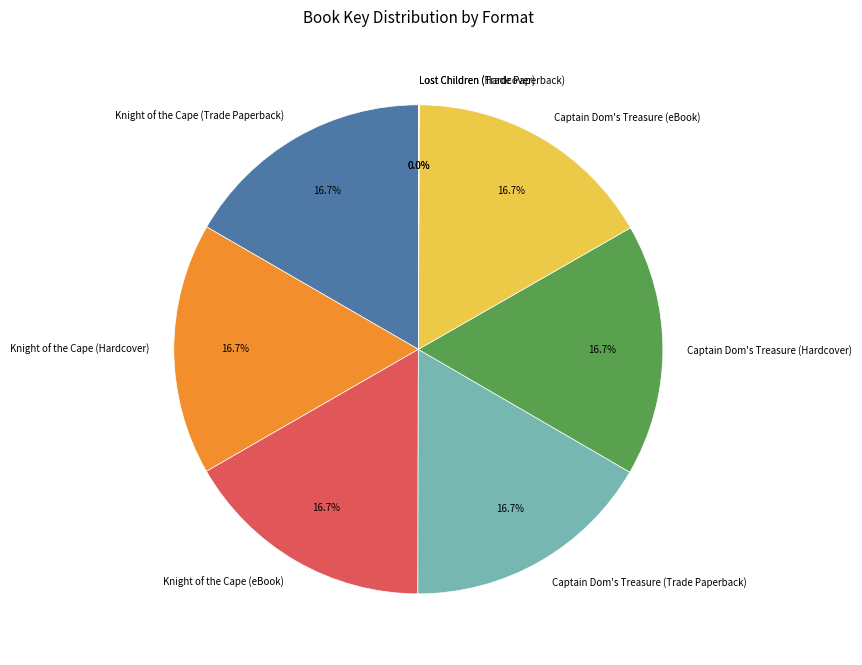

What is the ratio of the value at Captain Dom's Treasure (eBook) to the value at Knight of the Cape (eBook)?

1.0